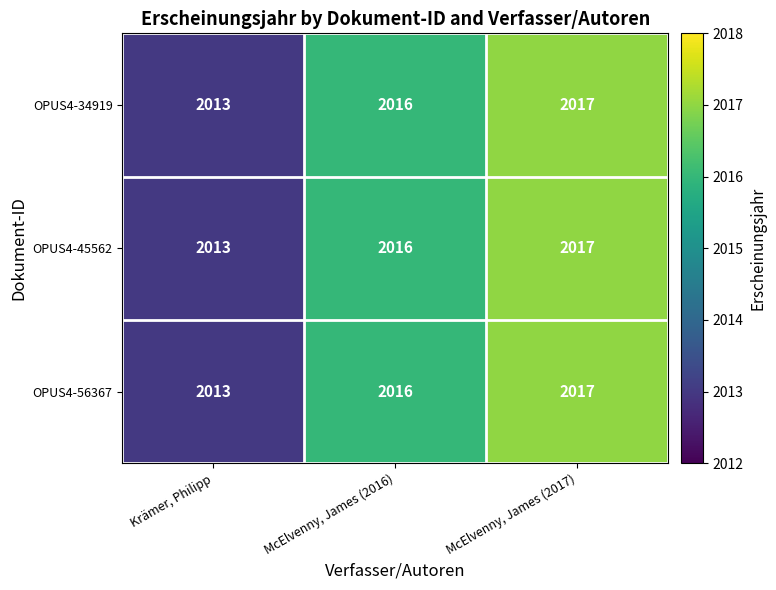

What is the total value across all series at Krämer, Philipp?

6039